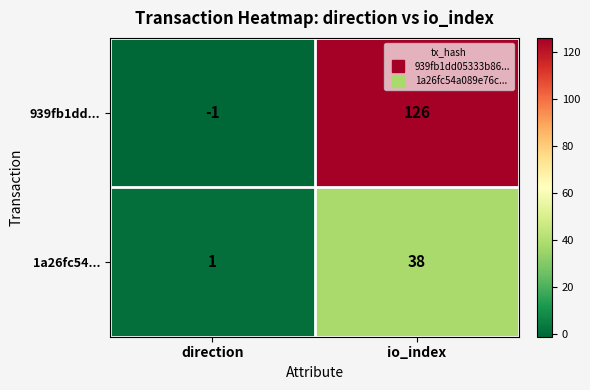

What is the approximate value of 939fb1dd... at io_index?

126